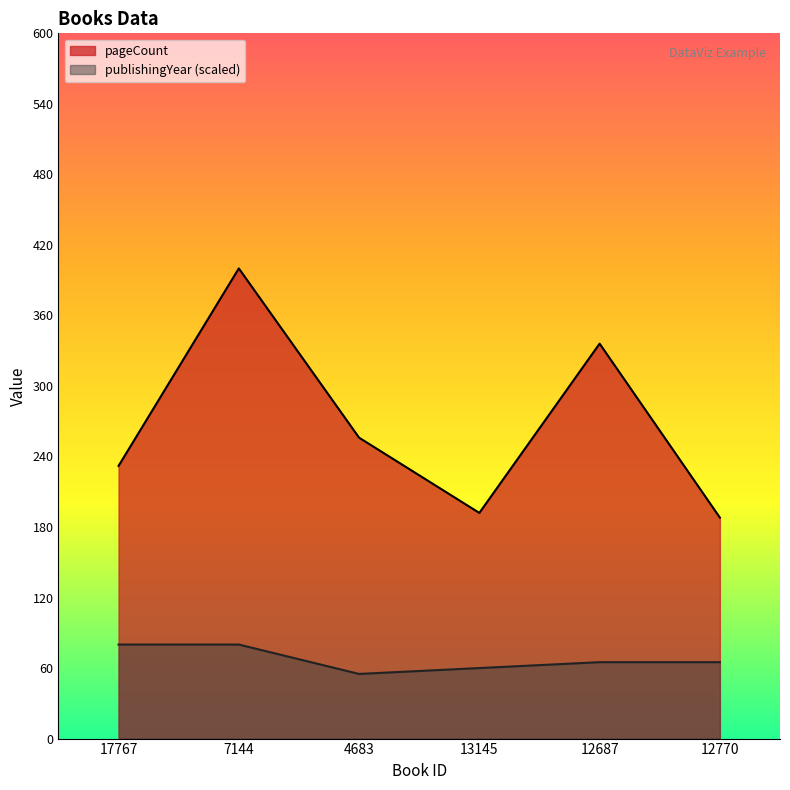

What is the maximum value for publishingYear?

80